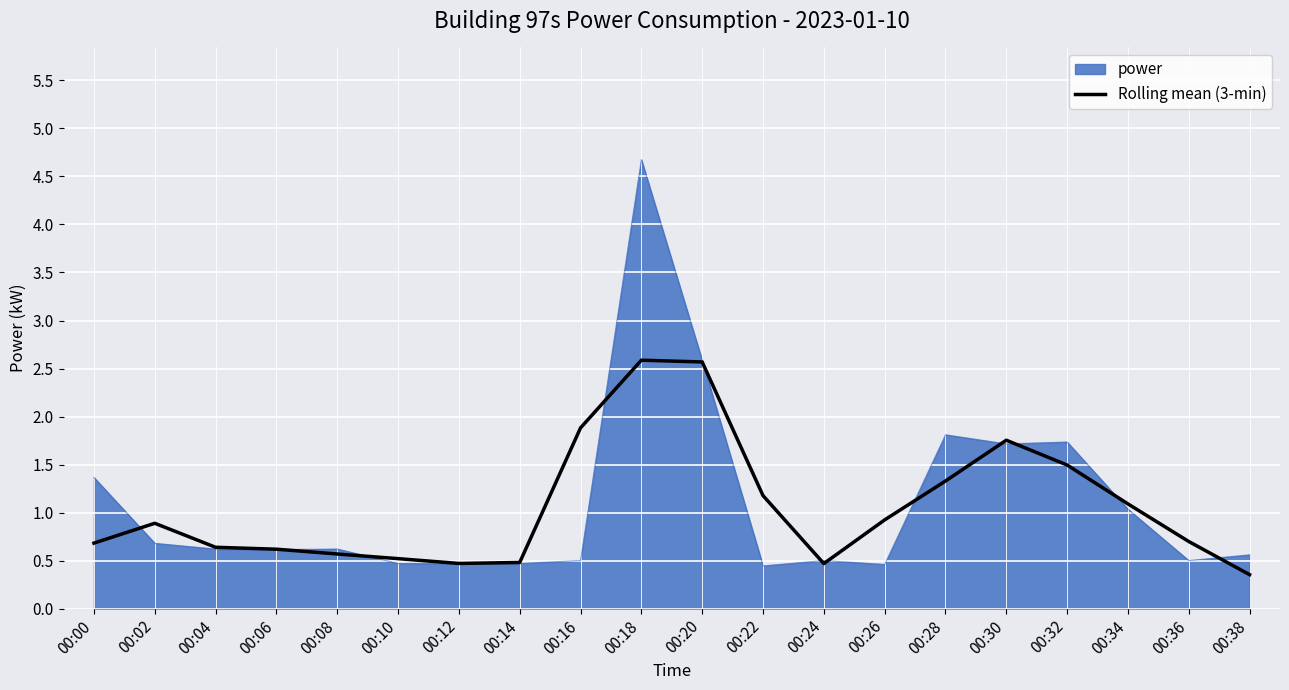

Count the number of categories in the chart.

20